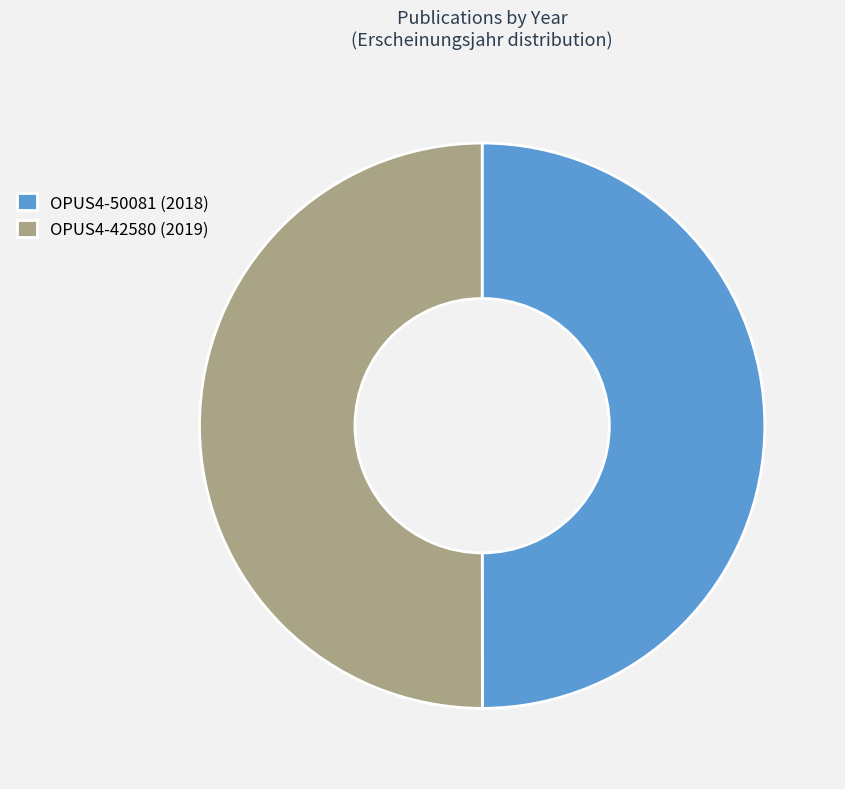

What is the ratio of the value at OPUS4-42580 (2019) to the value at OPUS4-50081 (2018)?

1.0